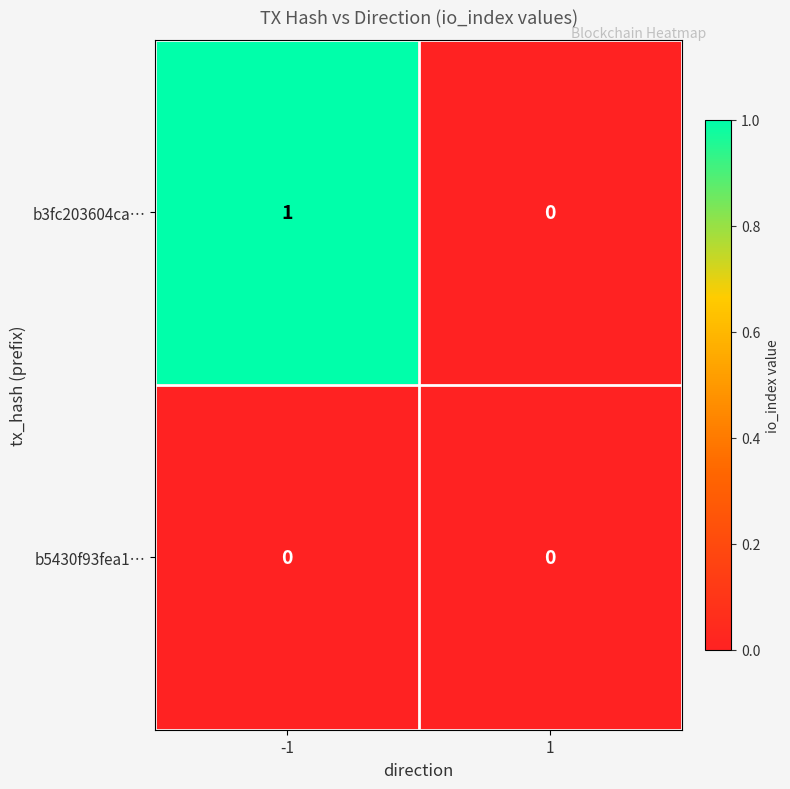

List the series in order of their peak value, highest first.

b3fc203604ca…, b5430f93fea1…